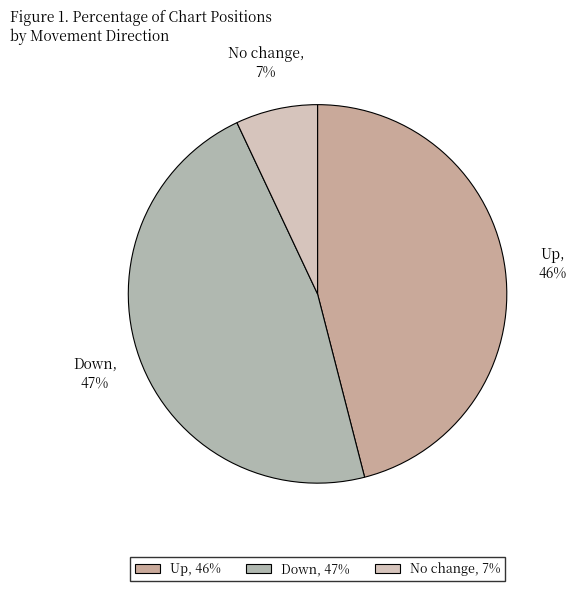

Is there any slice that represents more than half of the pie?

No